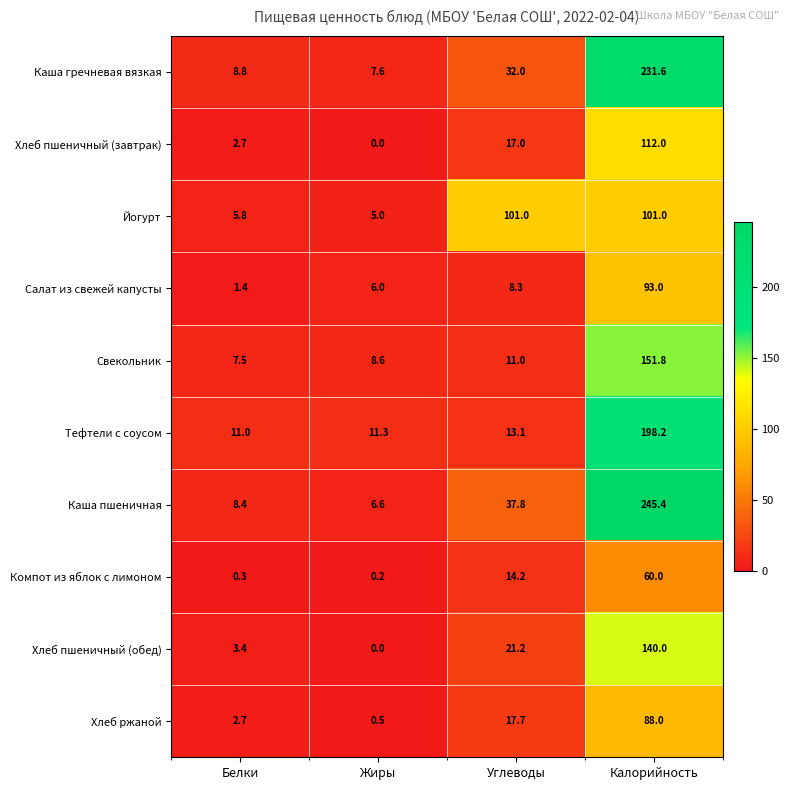

At which category is the sum across all series the highest?

Калорийность